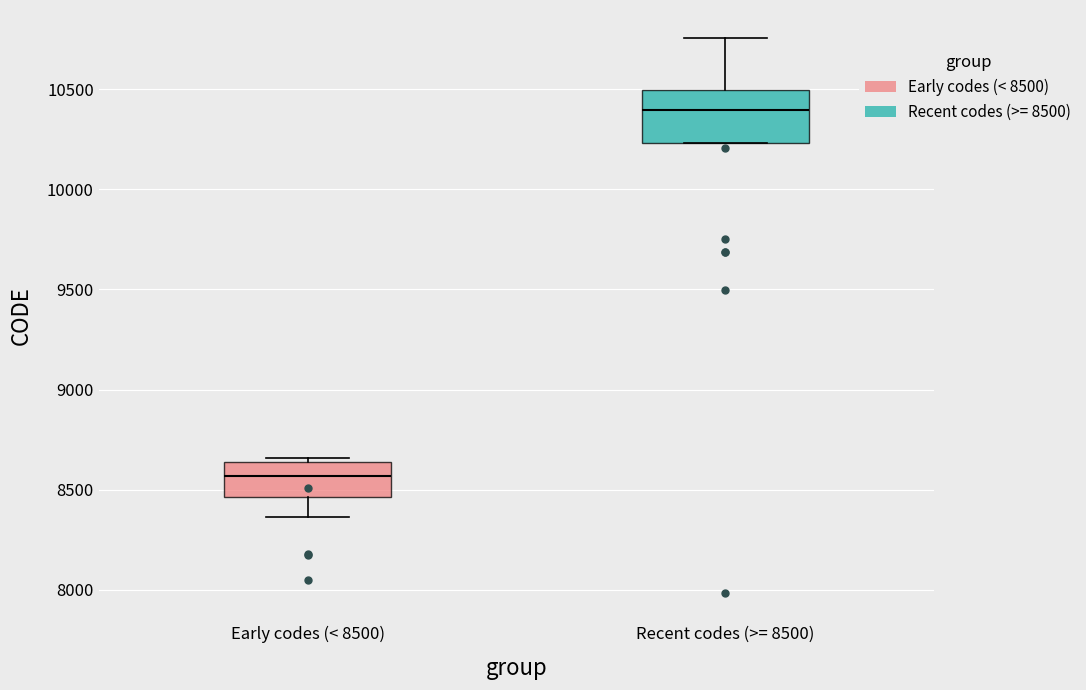

Where does the upper whisker of the box for Recent codes (>= 8500) end on the y-axis? The values are not printed on the chart, so give them approximately, as read against the axis.

10750